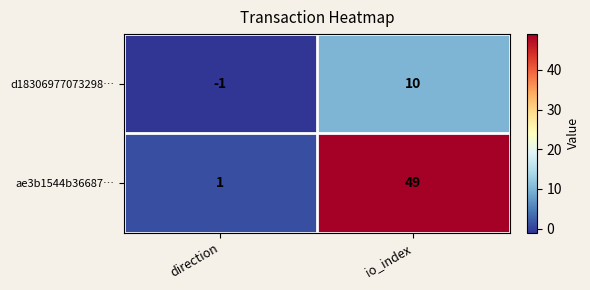

Rank the series by their maximum value, from lowest to highest.

d18306977073298…, ae3b1544b36687…